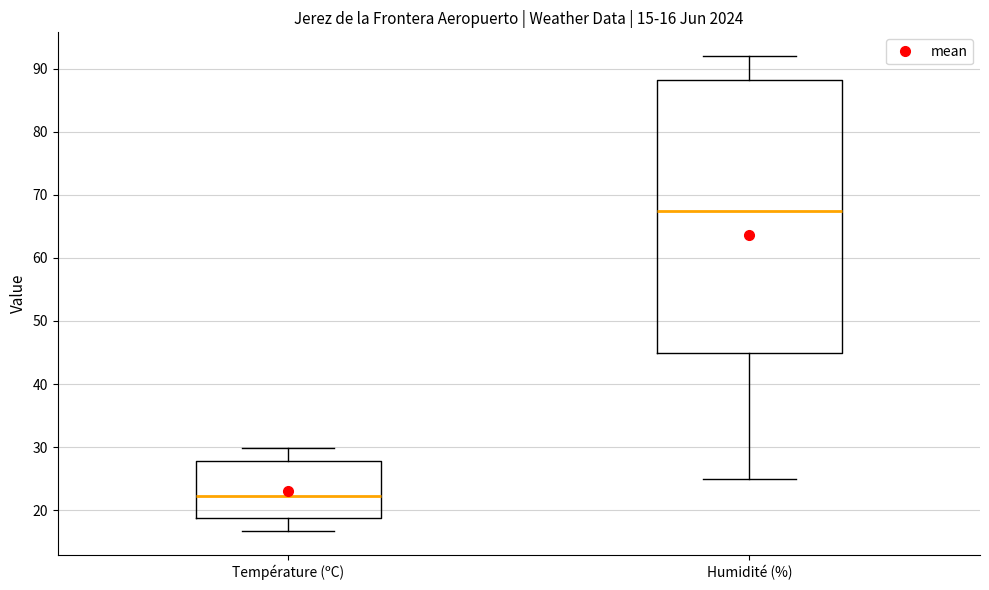

Which box's median line is the lowest?

Température (ºC)